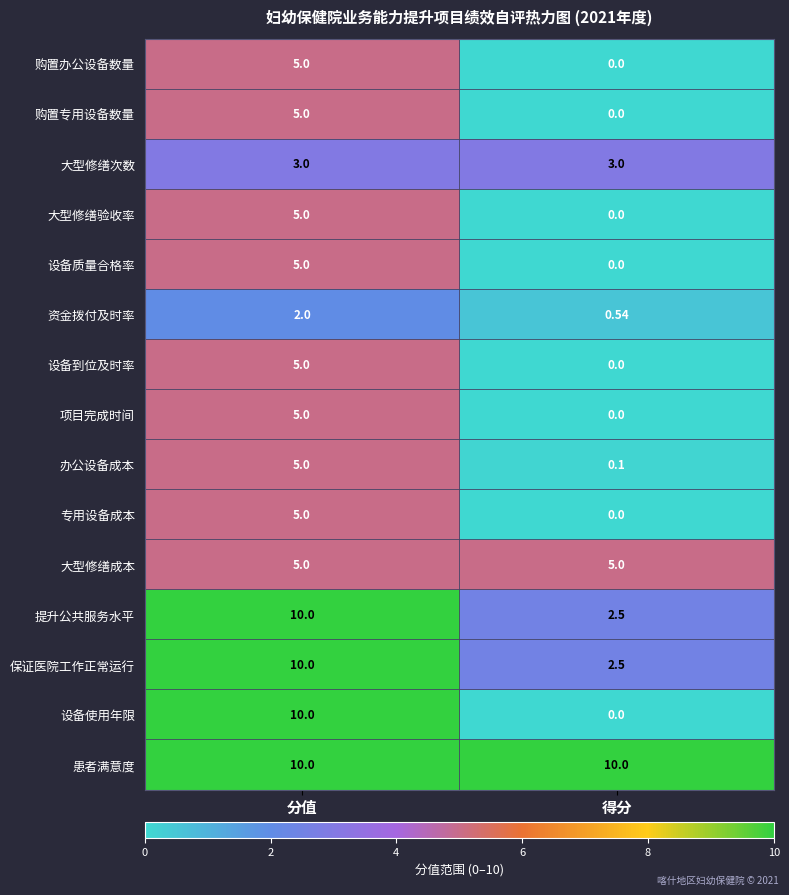

Where is 资金拨付及时率 nearest to the value 1?

得分